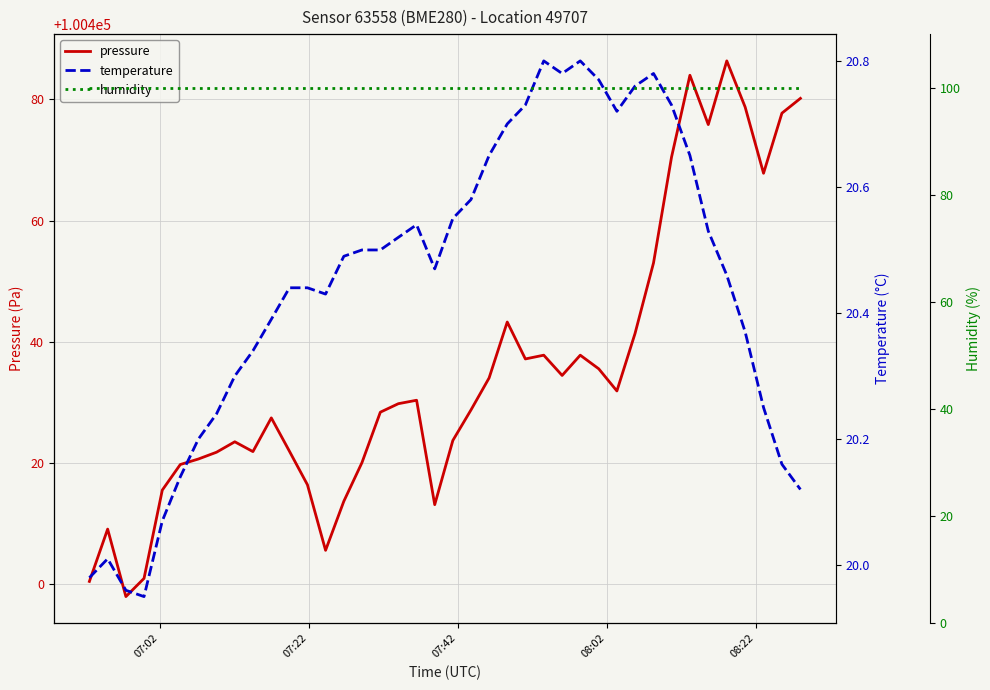

True or false: humidity has more than 2 points higher than both neighbors.

False